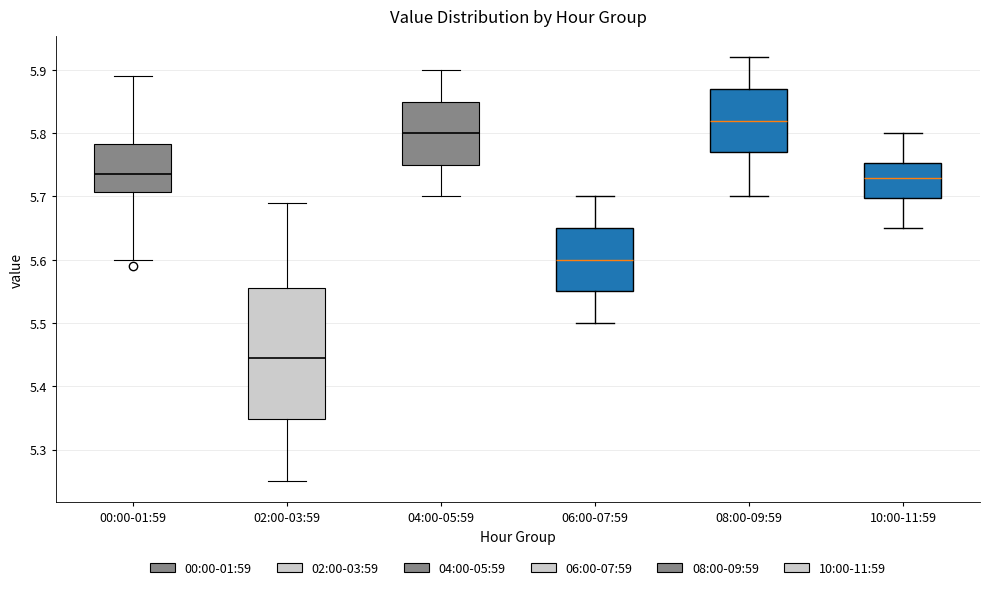

Which box's median line is the lowest?

02:00-03:59